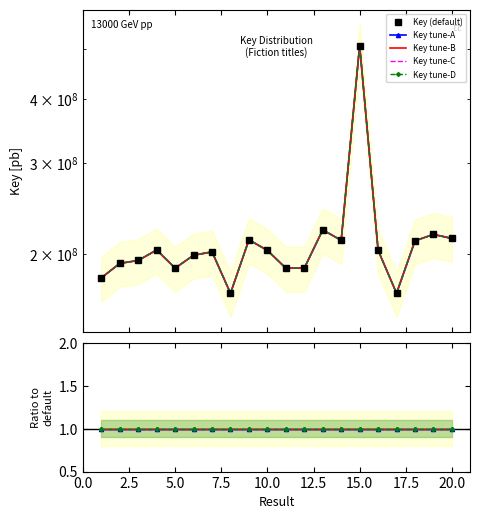

The Key_variant3 series shows 284306263 at 18. True or false?

False